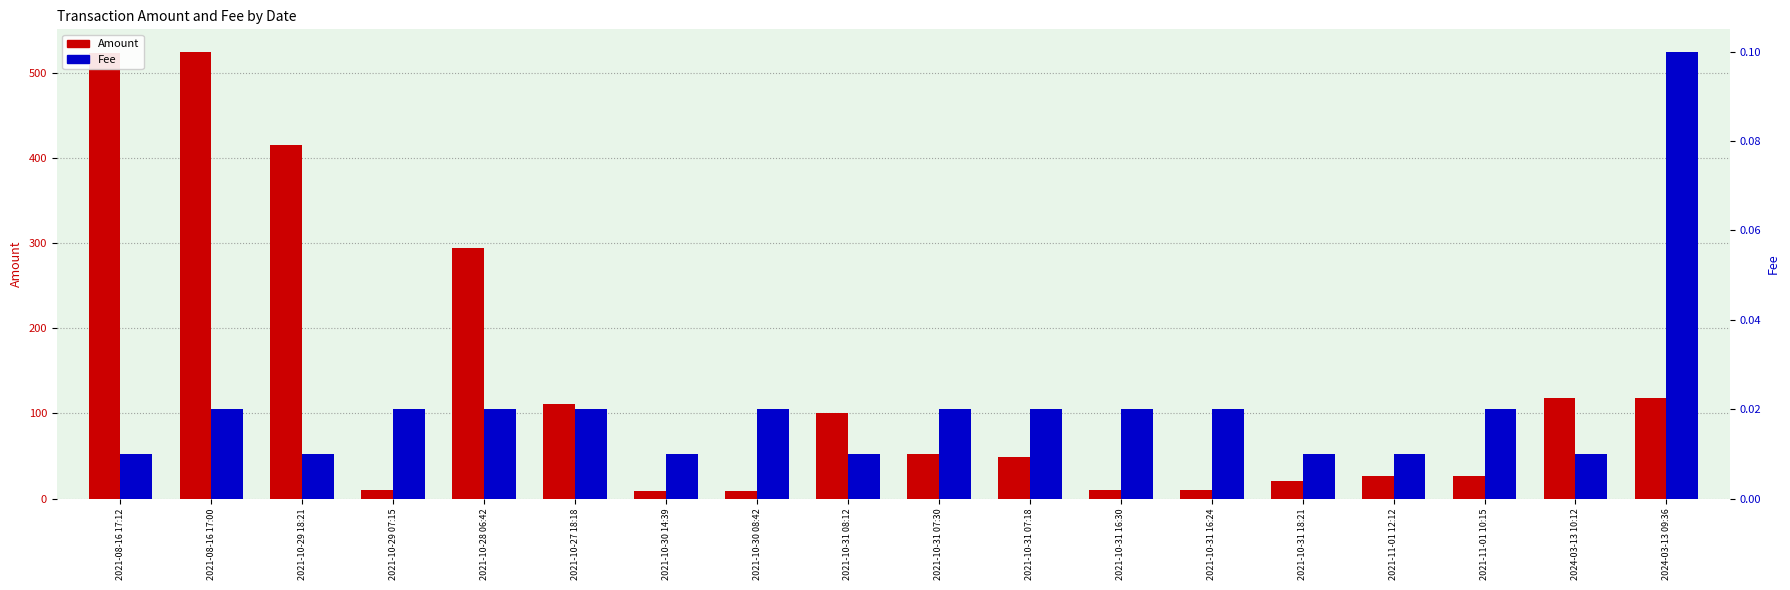

Reading right to left, transcribe all the data shown in this chart.

Amount: 118.0	118.0	27.0	27.0	20.7	10.5	10.2	48.3	52.4	100.7	8.8	8.8	110.6	295.0	10.5	416.1	525.4	524.4
Fee: 0.1	0.0	0.0	0.0	0.0	0.0	0.0	0.0	0.0	0.0	0.0	0.0	0.0	0.0	0.0	0.0	0.0	0.0